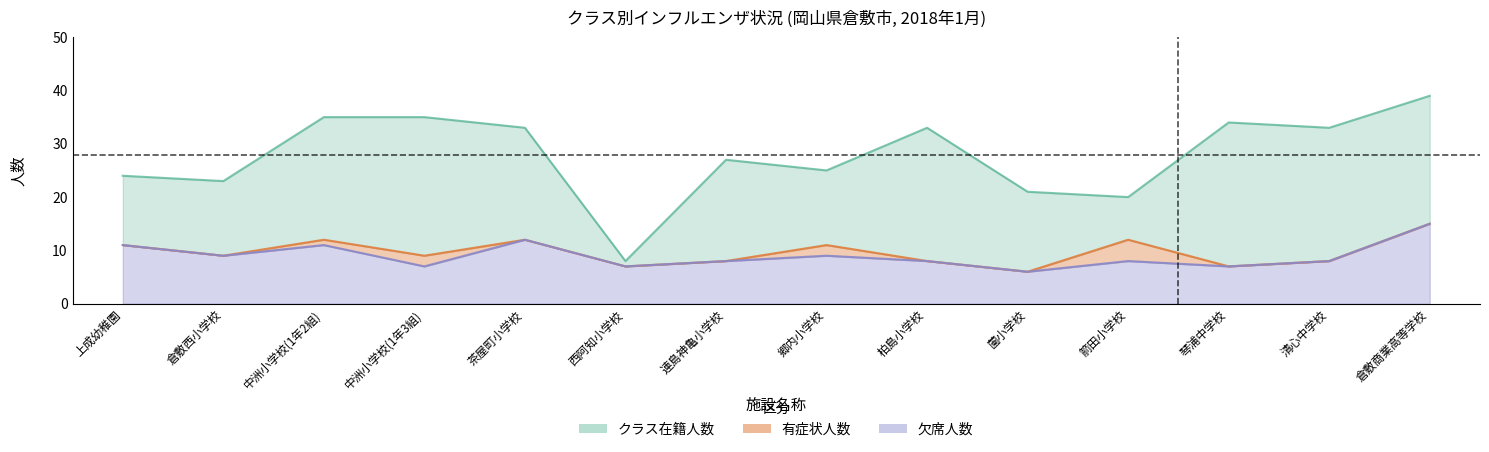

How many interior local peaks does the クラス在籍人数 series have?

3